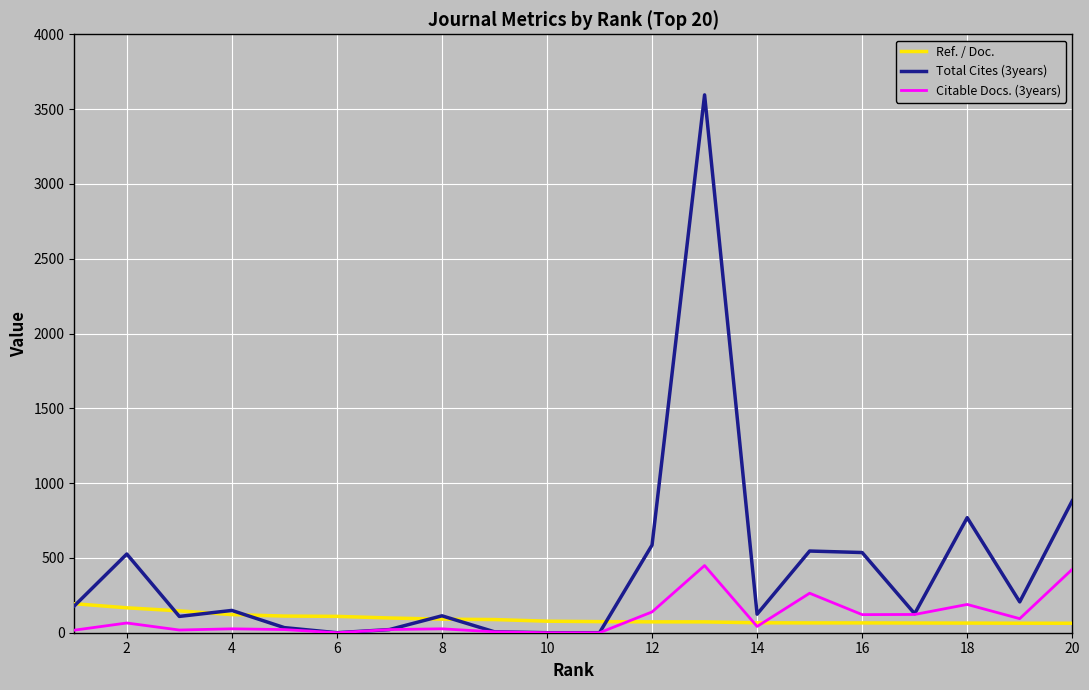

Which series has the largest total across all categories?

Total Cites (3years)